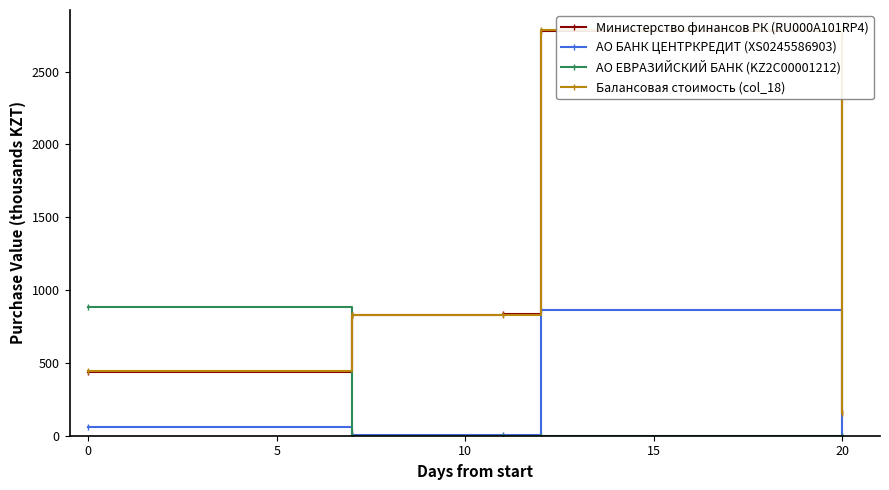

True or false: АО БАНК ЦЕНТРКРЕДИТ (XS0245586903) has a value of 0.0 at 20.

True